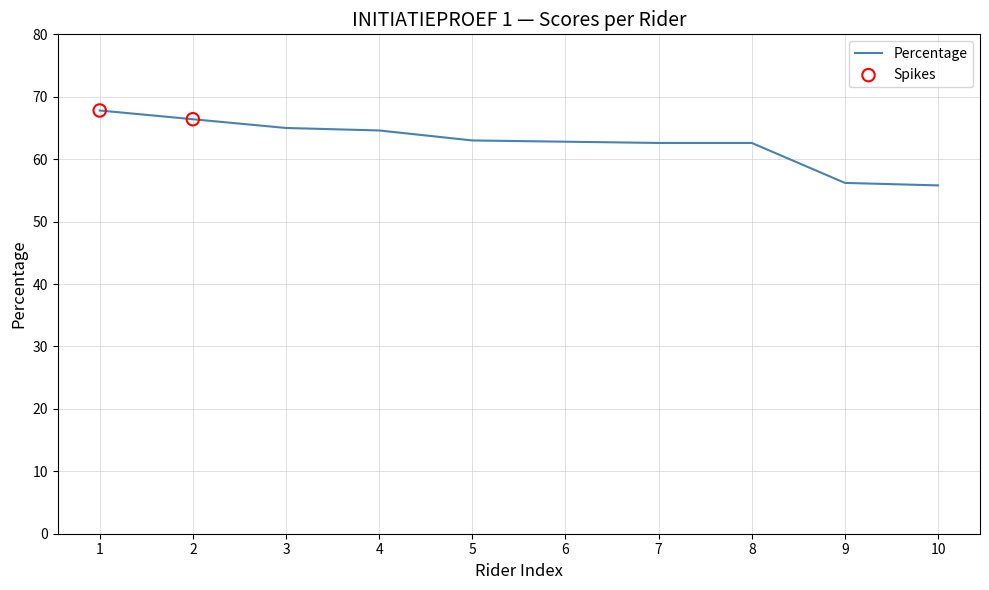

Approximately how many times larger is the value at 5 compared to 10?

1.1